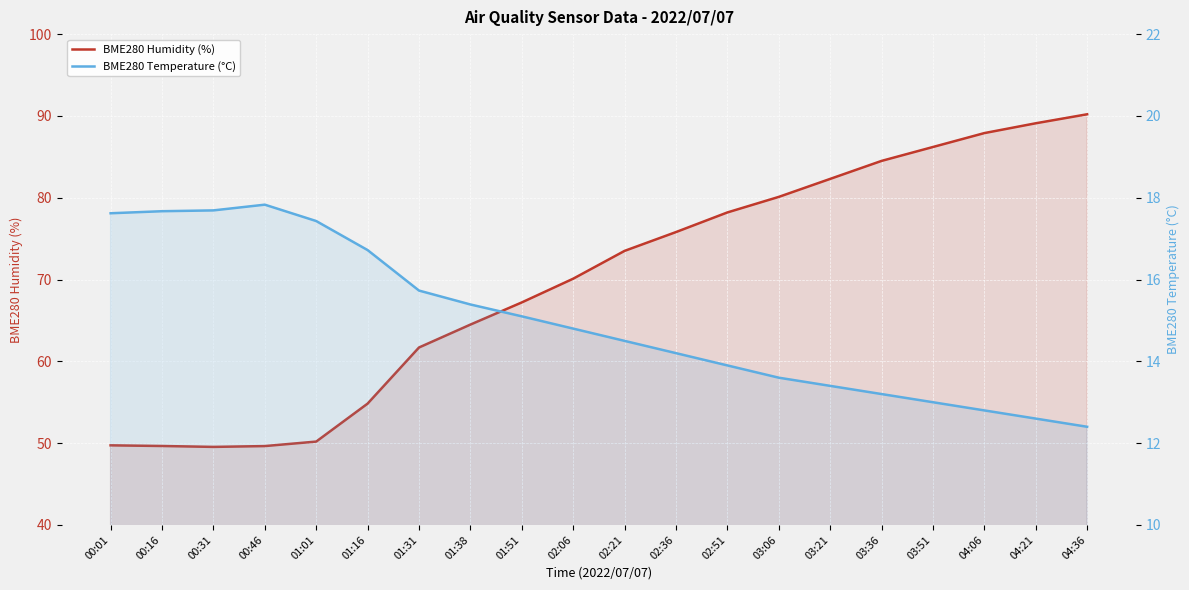

What is the difference between the BME280 Temperature (°C) values at 02:06 and 00:46?

3.0